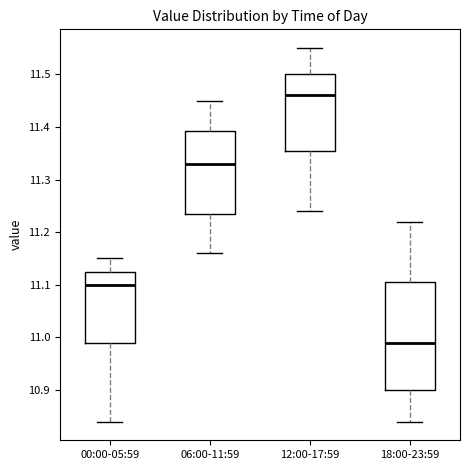

Reading left to right, transcribe this box plot: for each box, give where its median line is, the range the box spans, and where its two whiskers end, as read against the y-axis. The values are not printed on the chart, so give them approximately, as read against the axis.

00:00-05:59: median 11.10, box 10.99 to 11.13, whiskers 10.84 to 11.15
06:00-11:59: median 11.33, box 11.24 to 11.39, whiskers 11.16 to 11.45
12:00-17:59: median 11.46, box 11.36 to 11.50, whiskers 11.24 to 11.55
18:00-23:59: median 10.99, box 10.90 to 11.11, whiskers 10.84 to 11.22